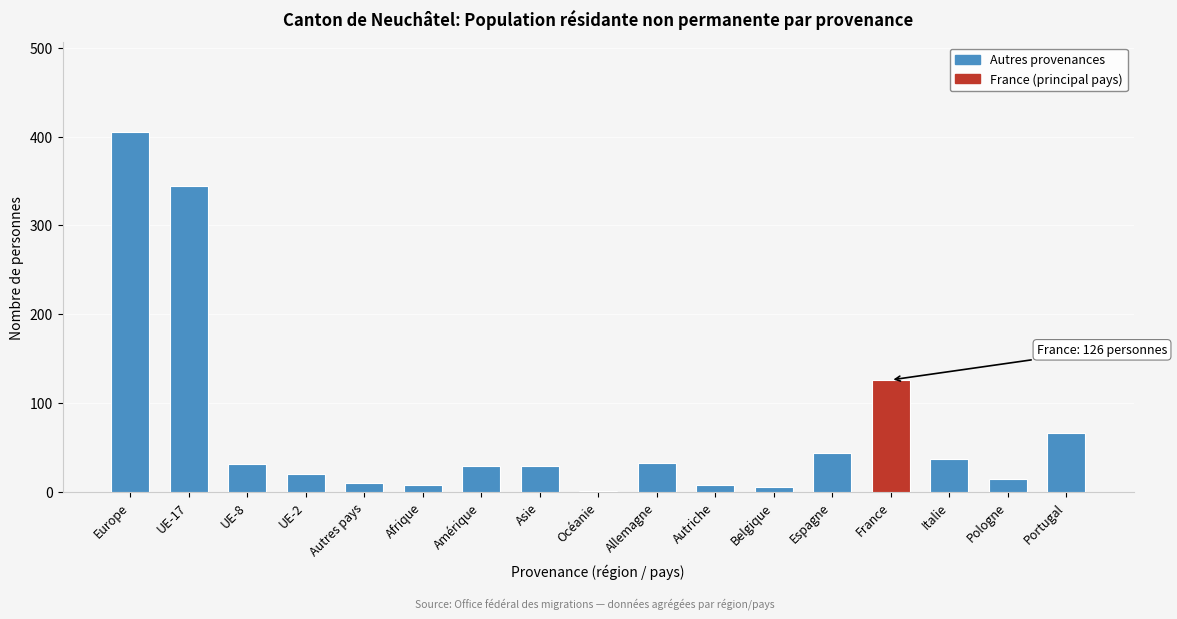

Where is the data nearest to the value 203?

France